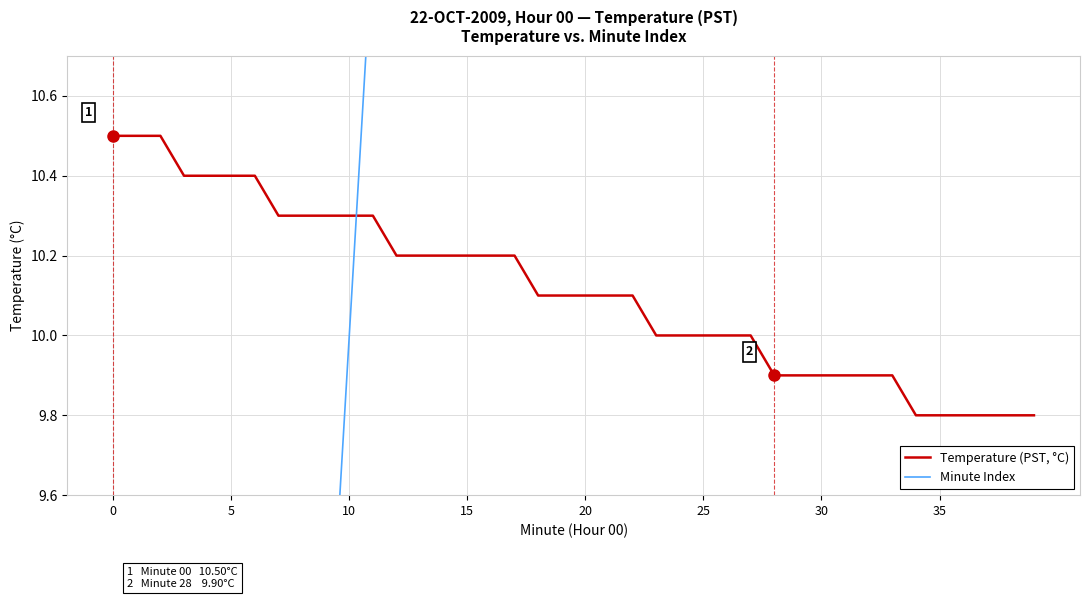

How many intersections are there between Temperature (PST, °C) and Minute Index?

1